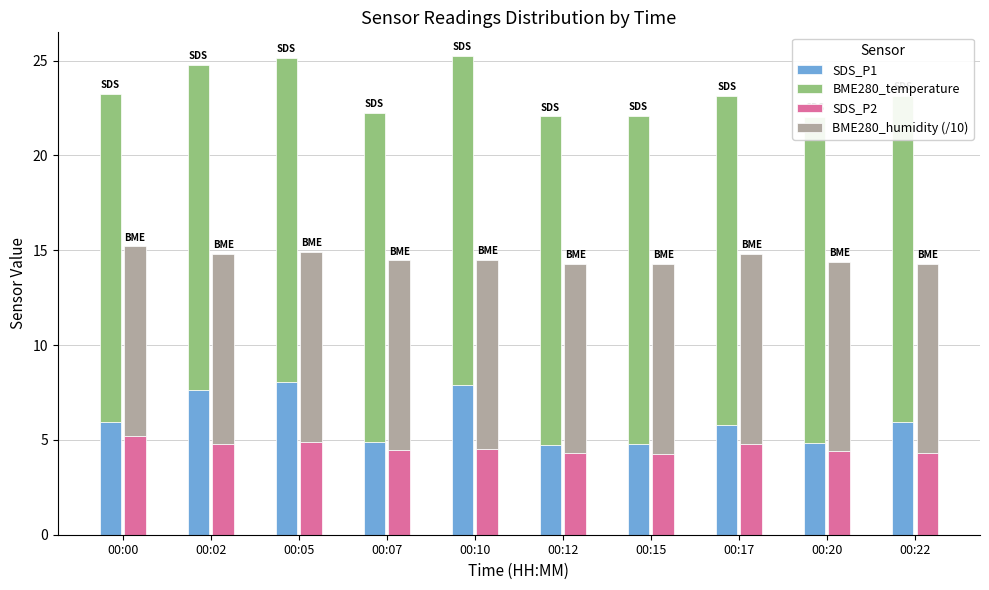

At which label does BME280_humidity (/10) reach its minimum?

00:00